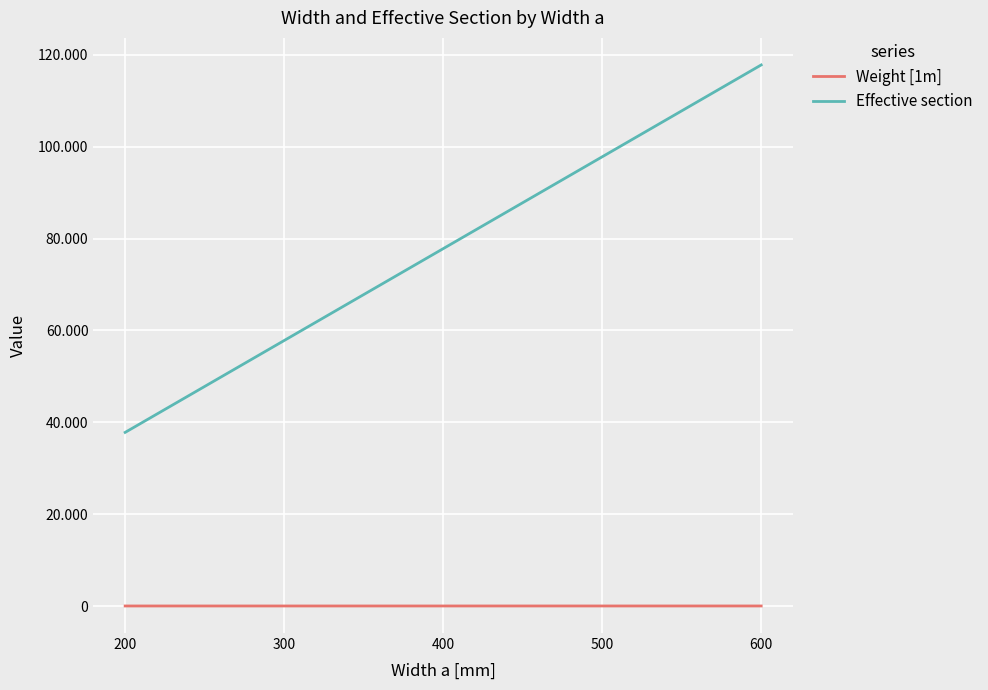

Is it true that Effective section equals 57800.0 at 300?

True